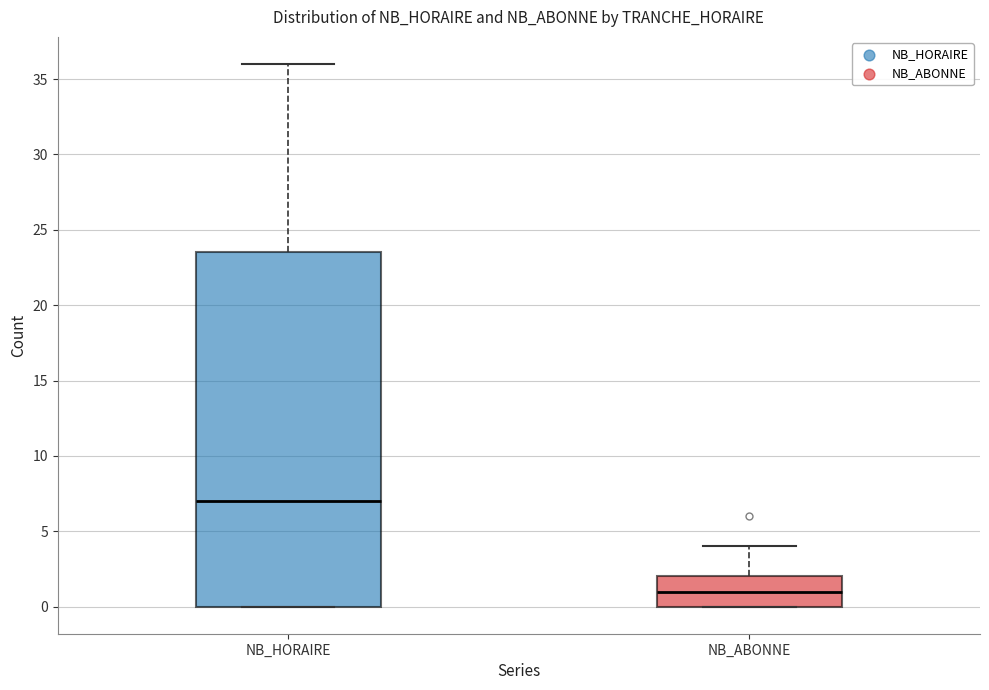

Where does the median line of the box for NB_ABONNE sit on the y-axis? The values are not printed on the chart, so give them approximately, as read against the axis.

1.0